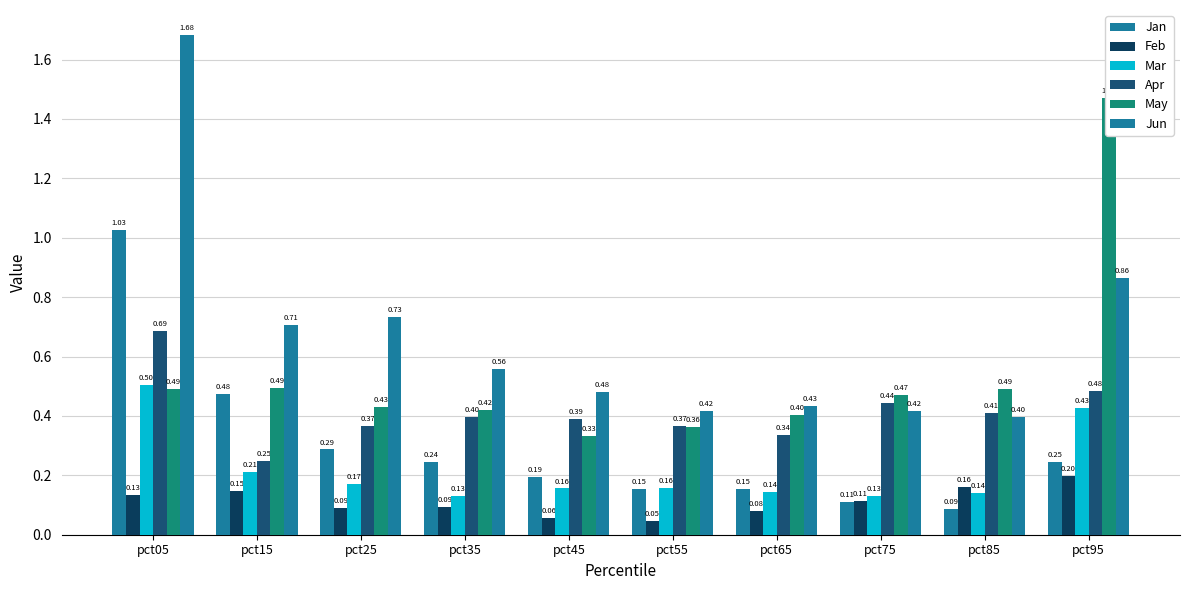

Read the Apr value at pct45.

0.4